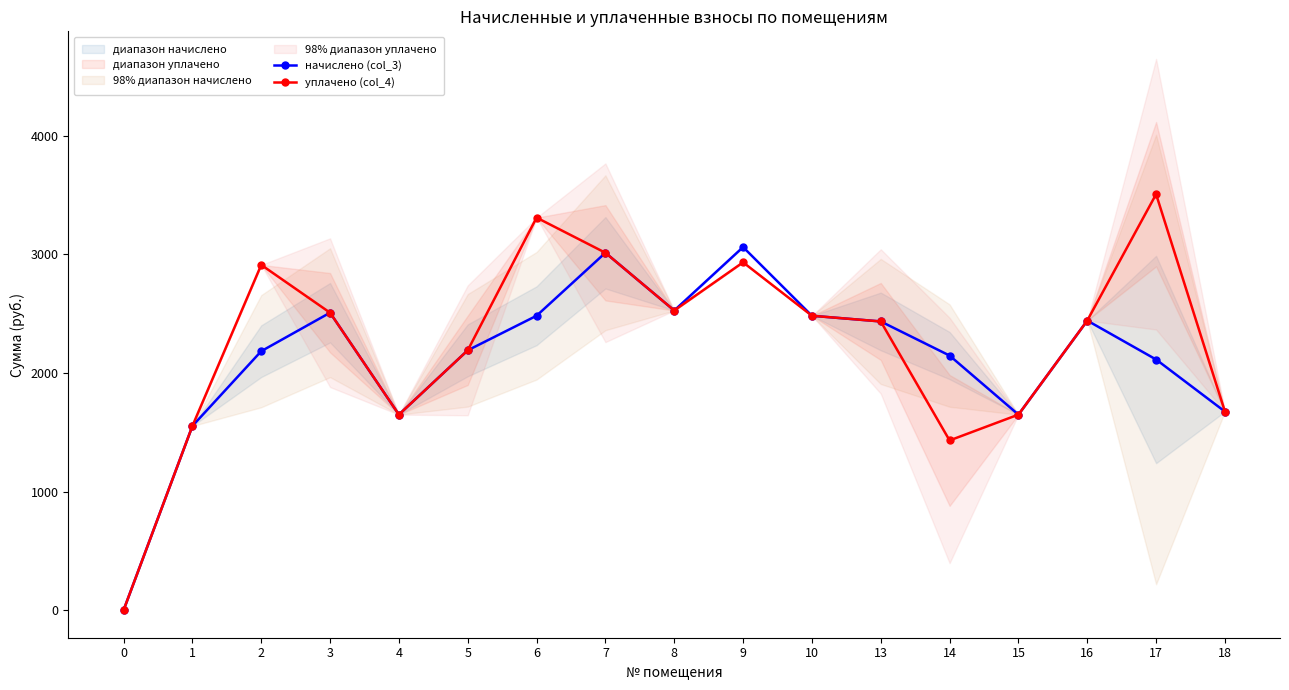

At which category is the sum across all series the highest?

7